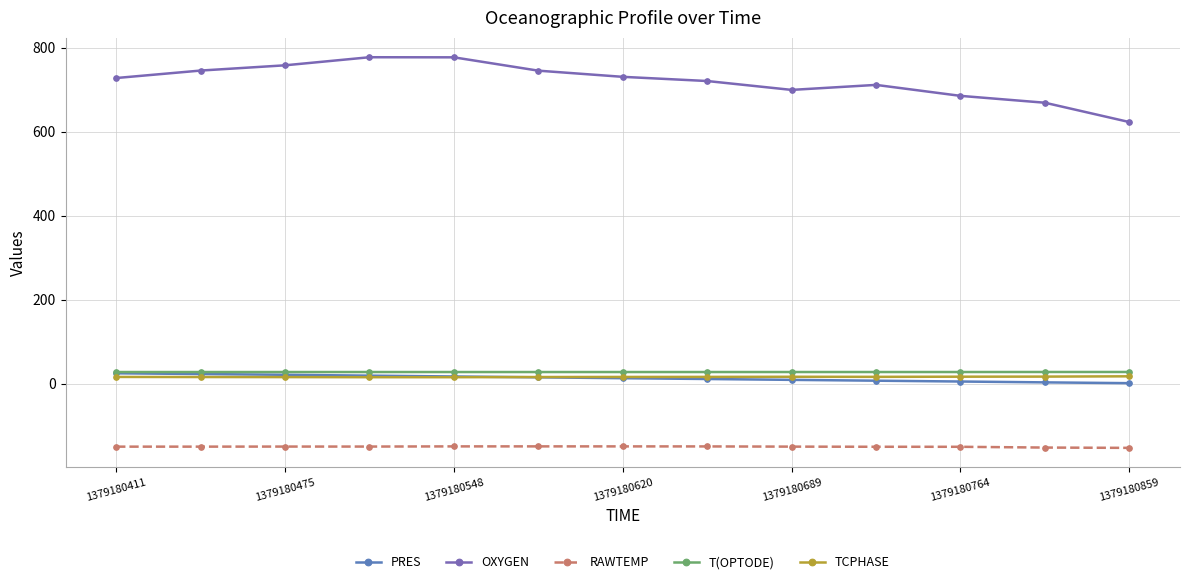

What is the value of the OXYGEN point at the 5th from the left?

777.3